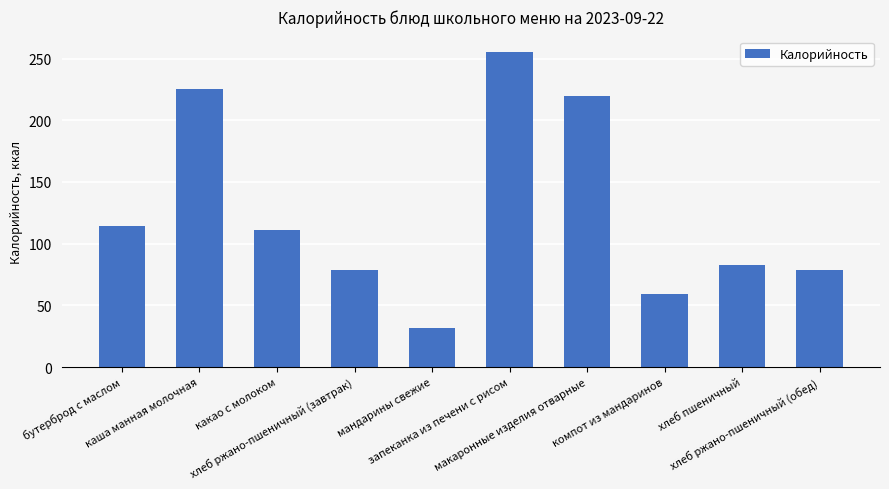

Reading right to left, transcribe all the data shown in this chart.

хлеб ржано-пшеничный (обед)=79	хлеб пшеничный=83	компот из мандаринов=59	макаронные изделия отварные=220	запеканка из печени с рисом=255	мандарины свежие=32	хлеб ржано-пшеничный (завтрак)=79	какао с молоком=111	каша манная молочная=225	бутерброд с маслом=114